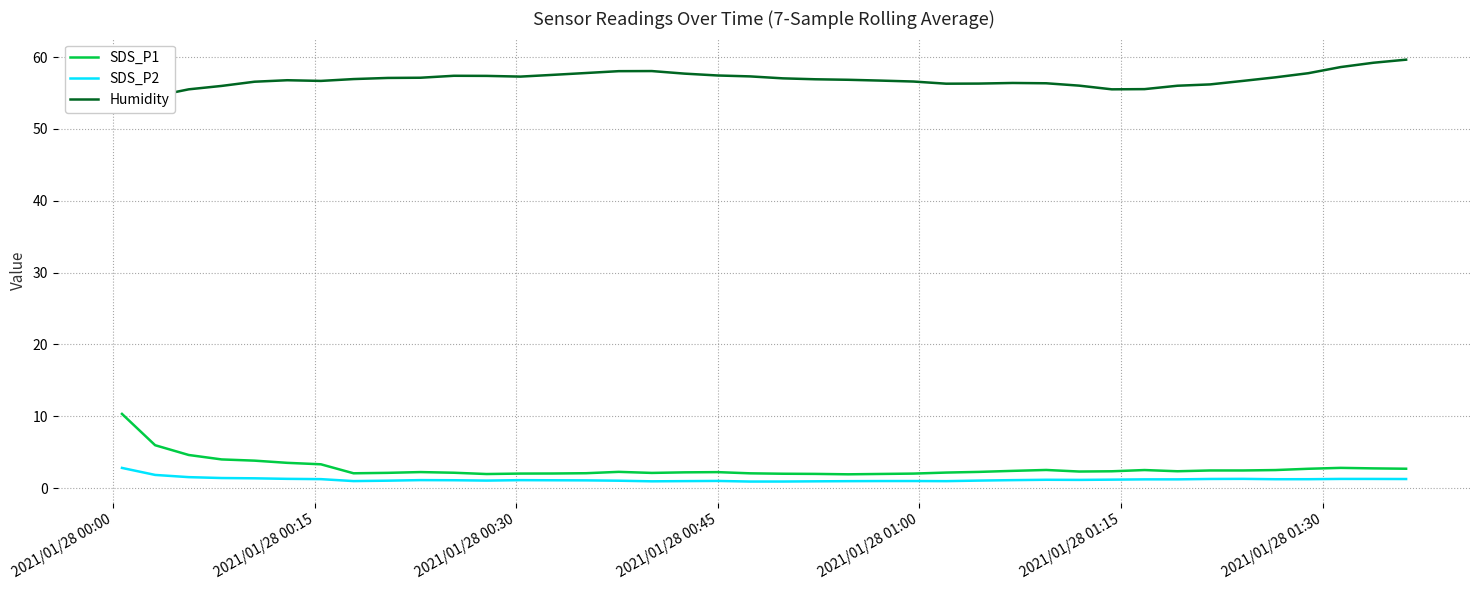

True or false: SDS_P1 and SDS_P2 intersect in this chart.

False